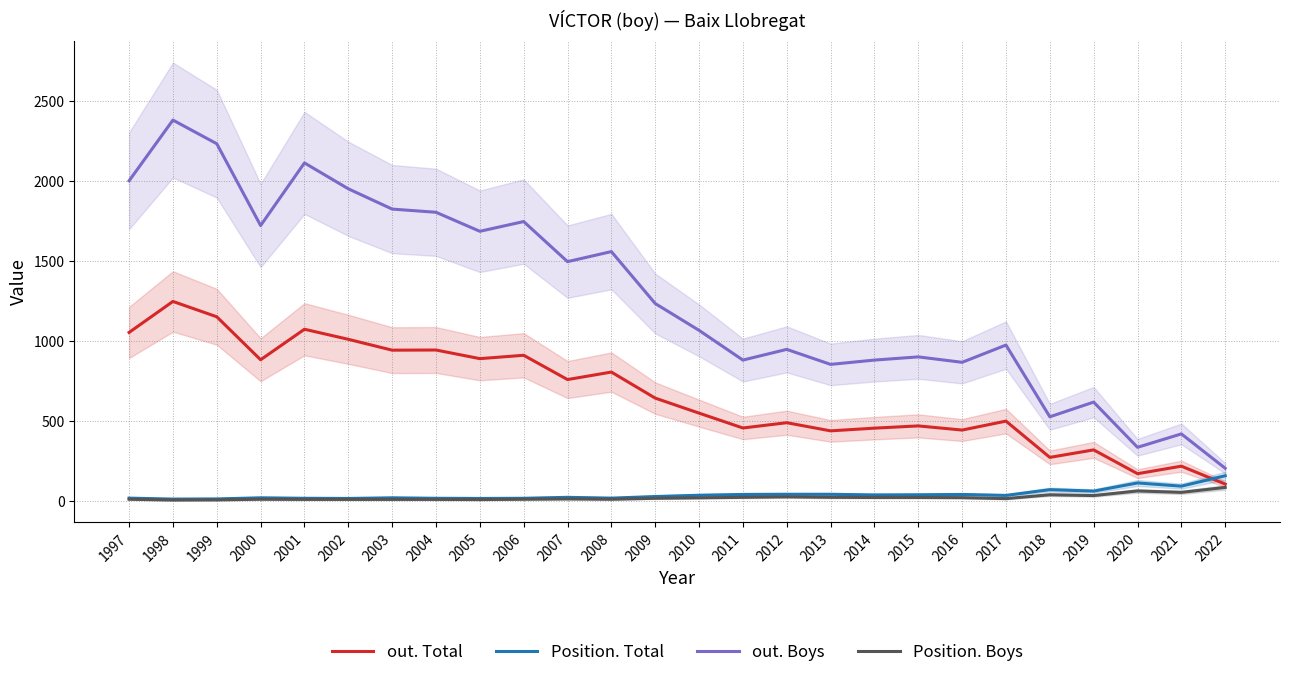

Rank the series by their maximum value, from highest to lowest.

out. Boys, out. Total, Position. Total, Position. Boys